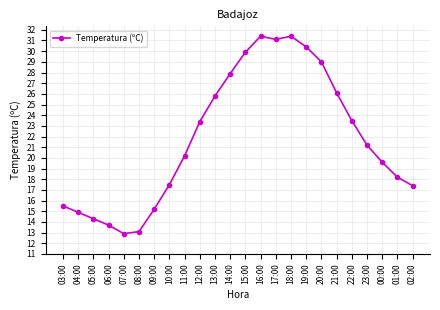

How many series are shown in this chart?

1